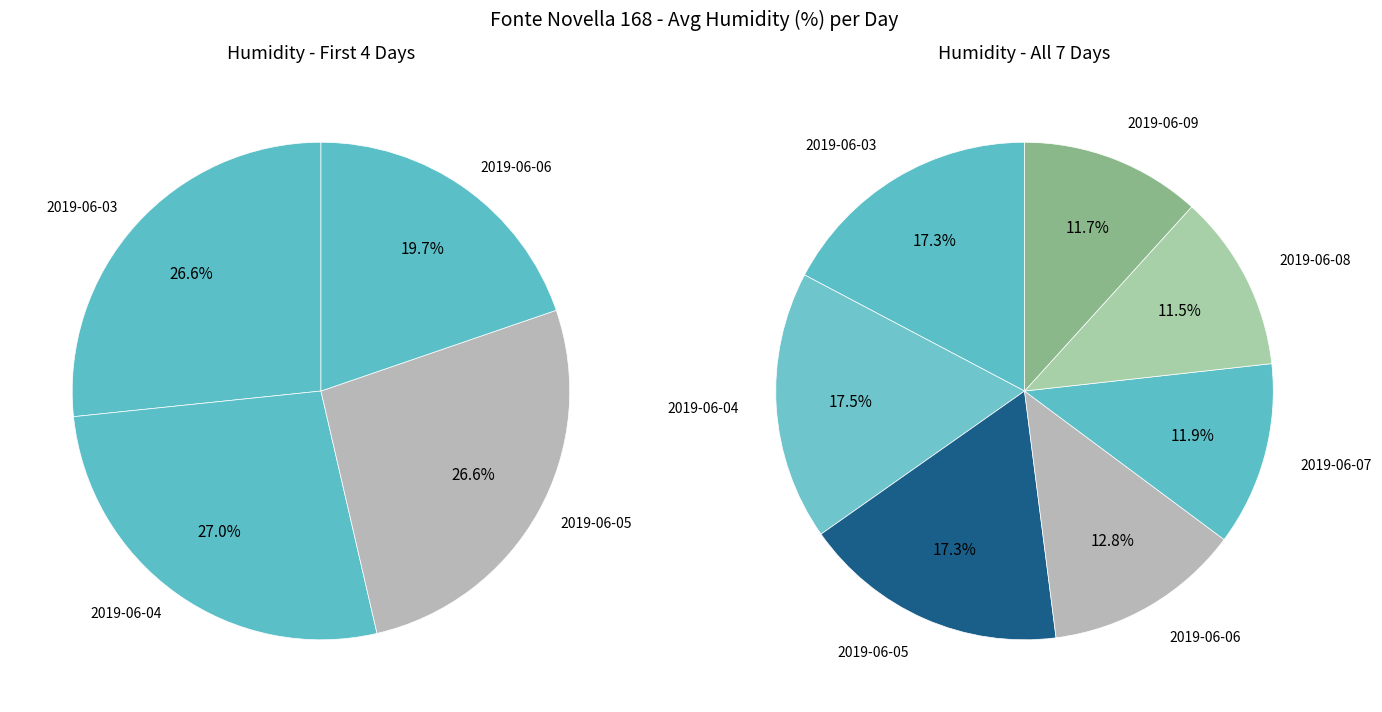

What is the total percentage of 2019-06-03 and 2019-06-05?

34.5%